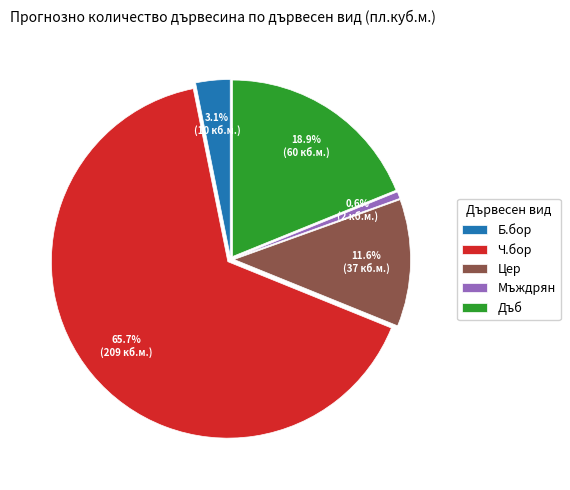

Which slice is the smallest?

Мъждрян